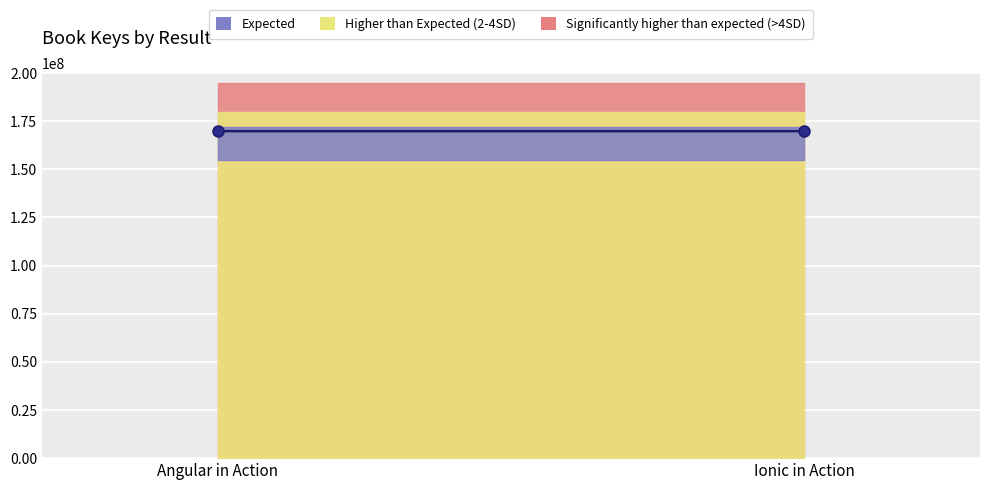

Which label corresponds to the largest value in the chart?

Angular in Action